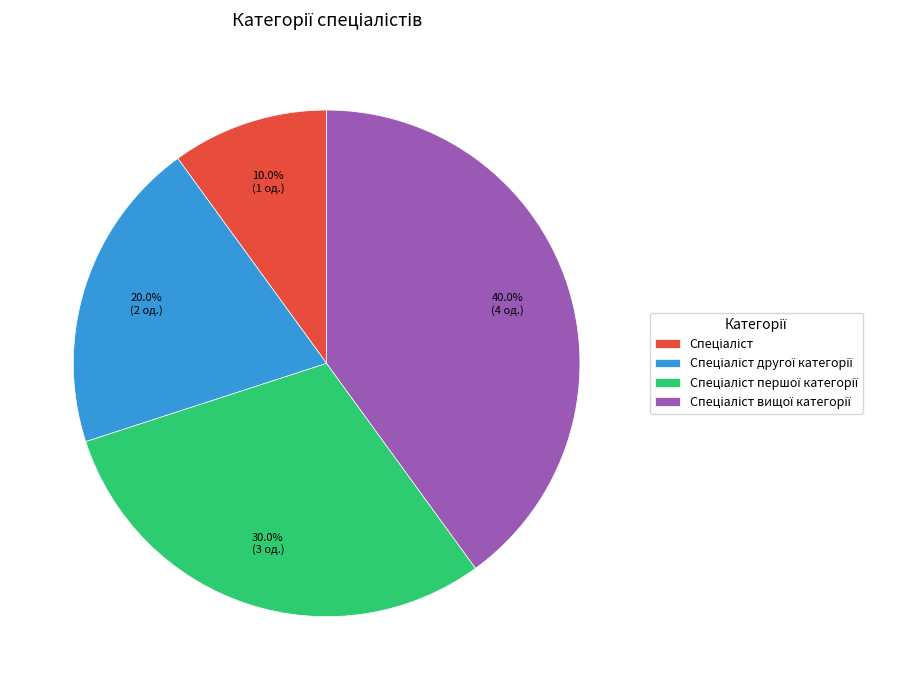

Count the number of slices in the pie.

4